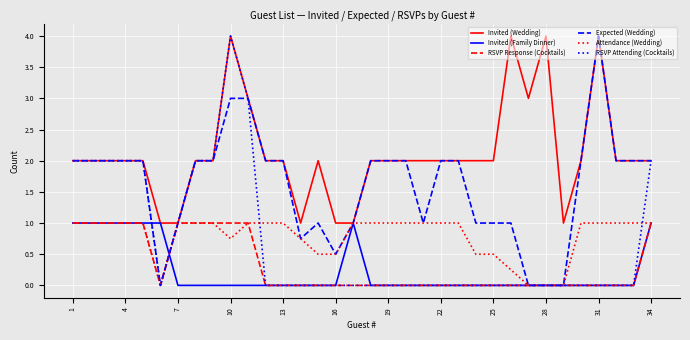

Which series has the largest total across all categories?

Invited (Wedding)